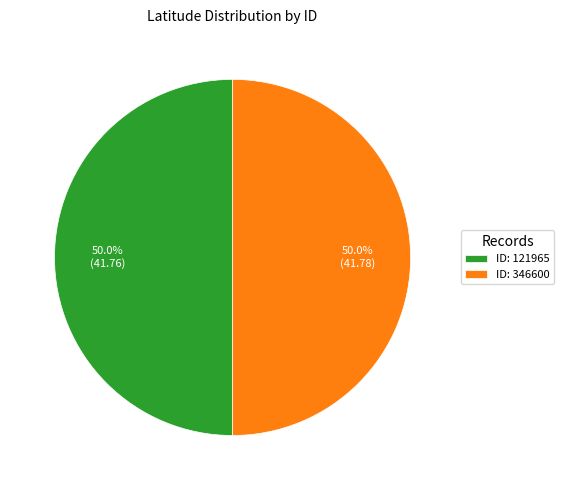

Approximately how many times larger is the value at ID: 121965 compared to ID: 346600?

1.0